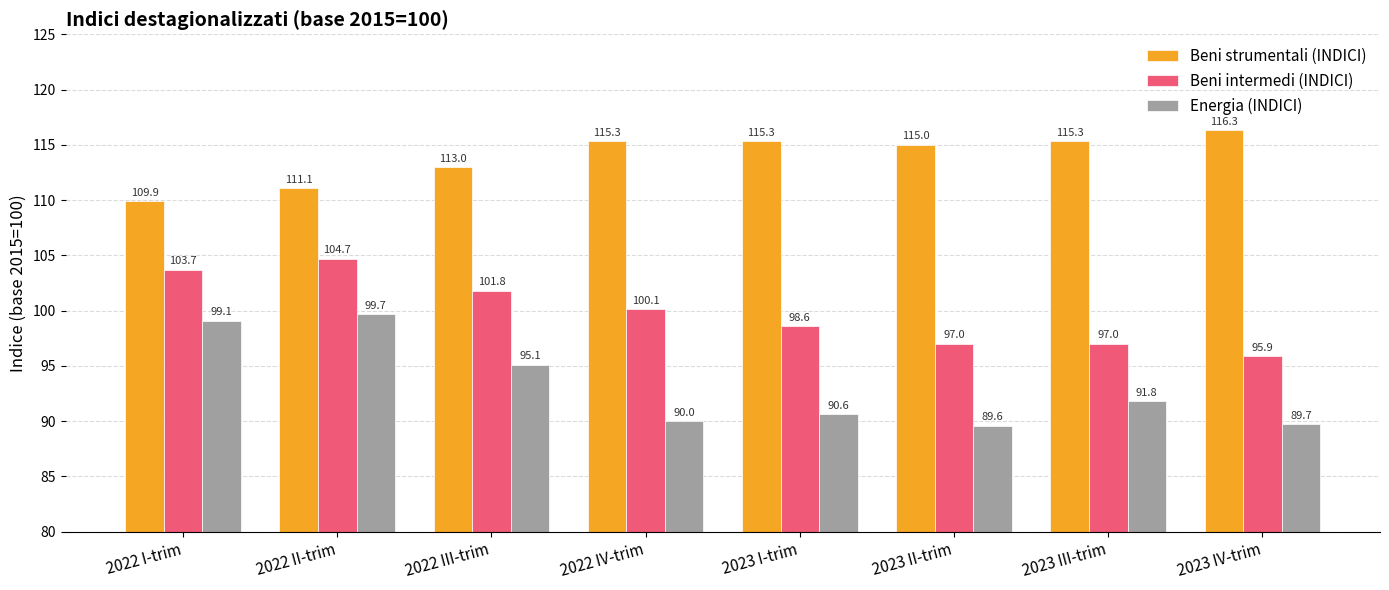

List the labels in order of Energia (INDICI) value, smallest first.

2023 II-trim, 2023 IV-trim, 2022 IV-trim, 2023 I-trim, 2023 III-trim, 2022 III-trim, 2022 I-trim, 2022 II-trim